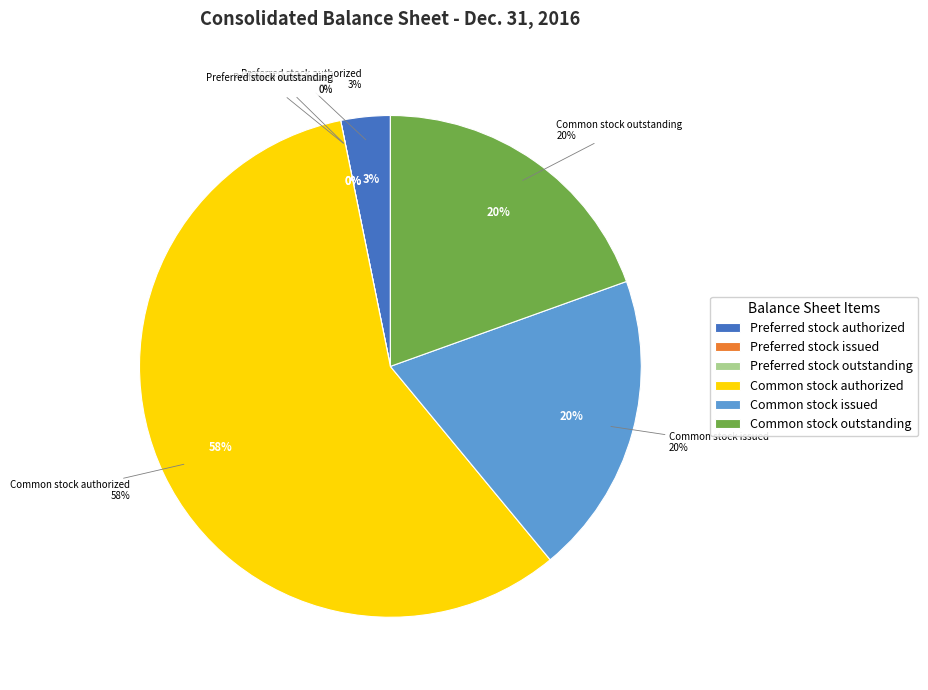

Is it true that Preferred stock issued is 0% of the pie?

True